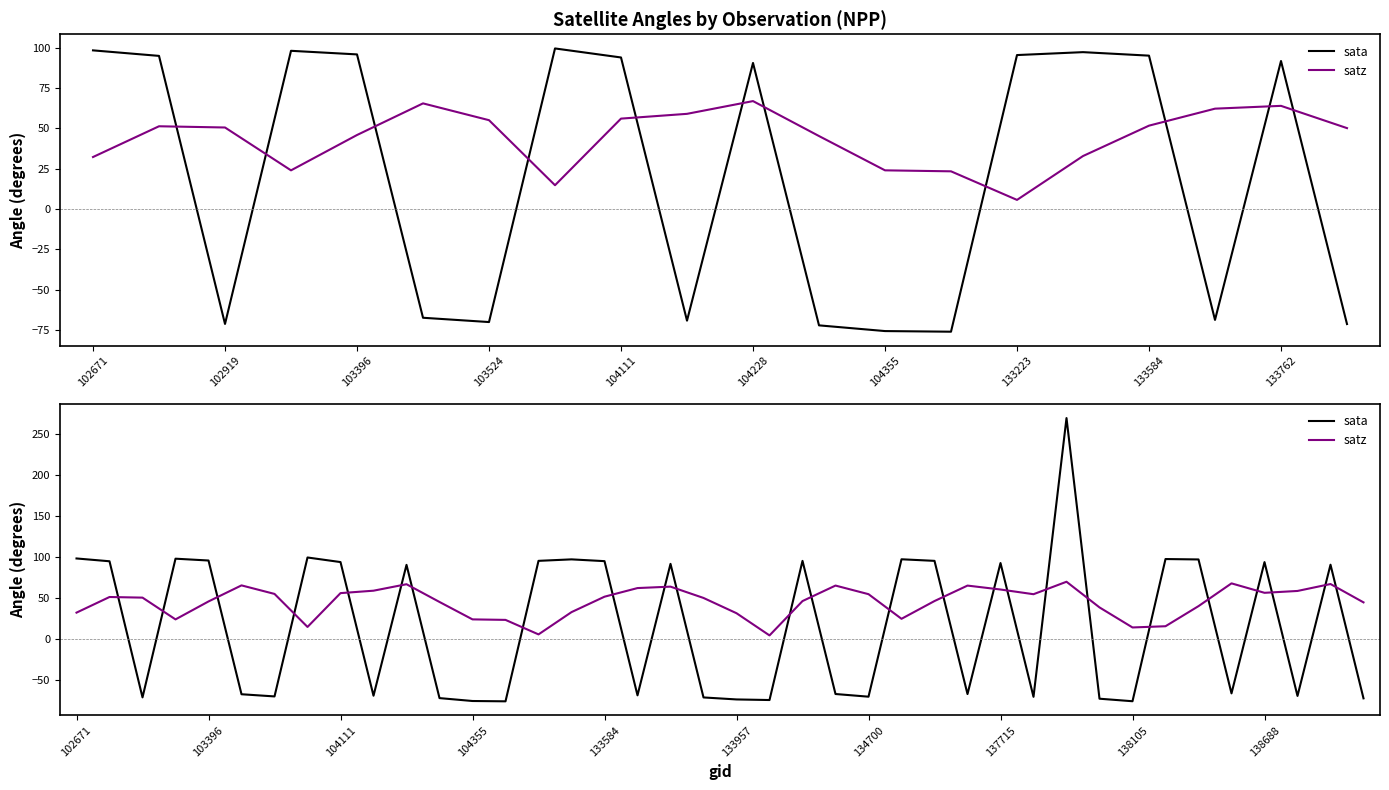

What is the value of the sata point at the 23rd from the left?

95.4